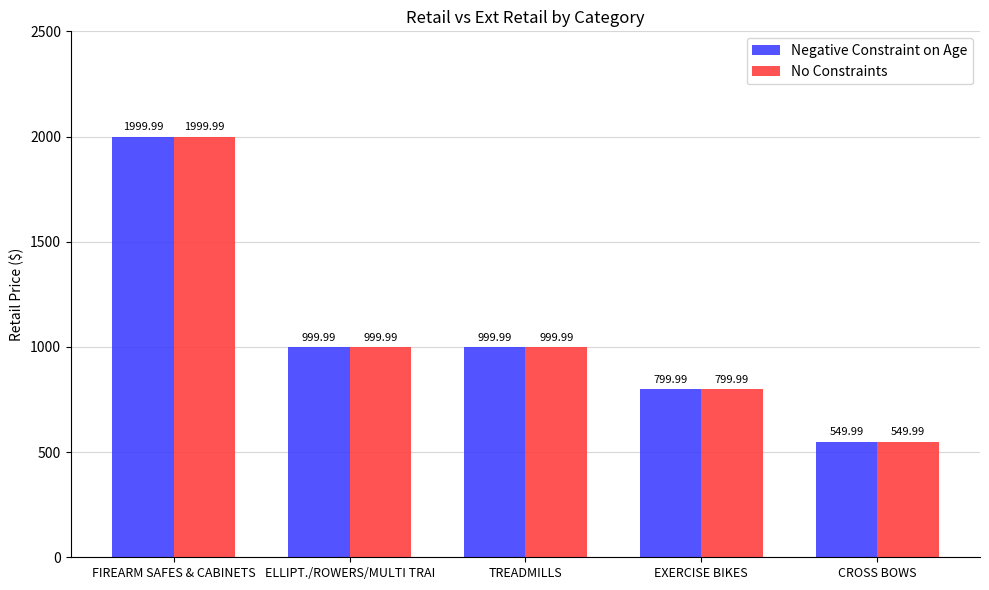

What are all the series names shown in the legend?

Negative Constraint on Age, No Constraints